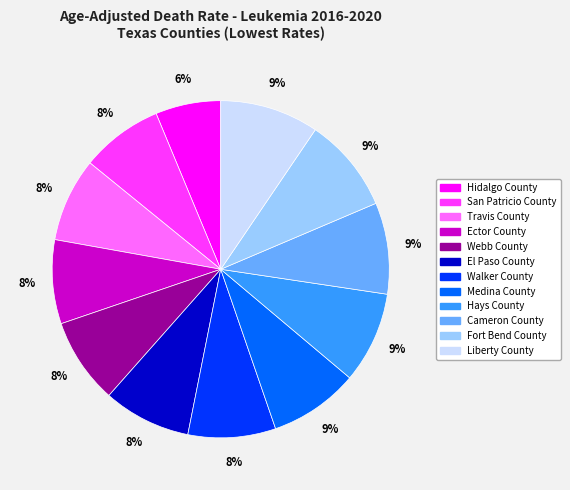

To the nearest percent, what is the average slice percentage?

8%